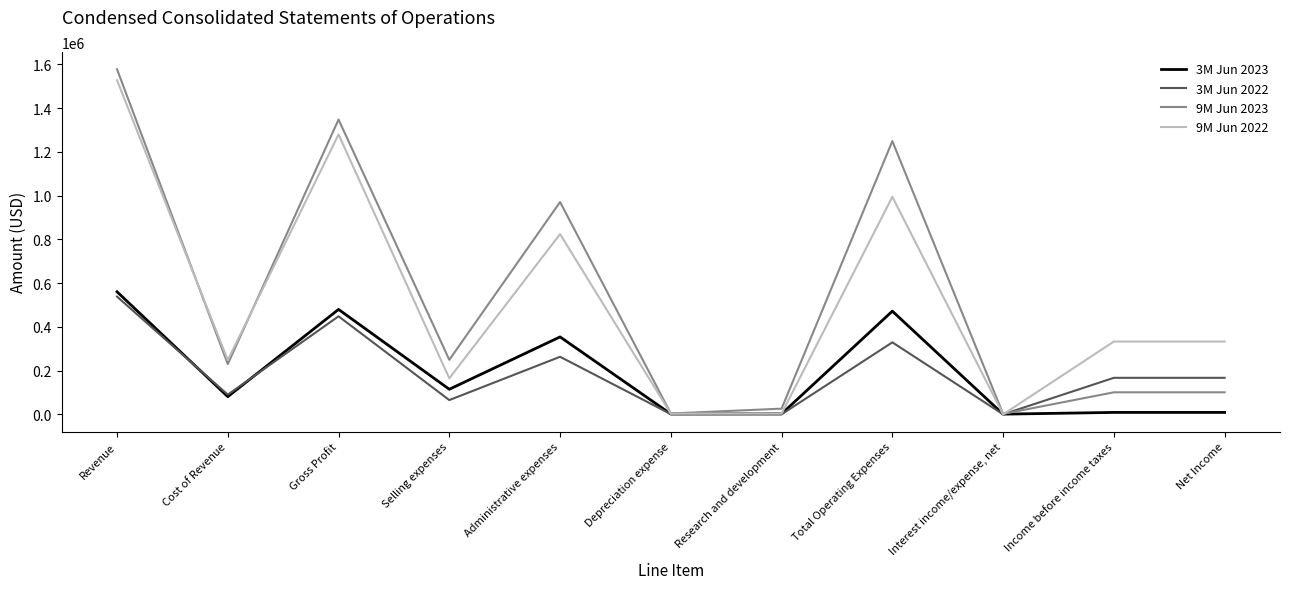

Which series has the widest spread of values?

9M Jun 2023